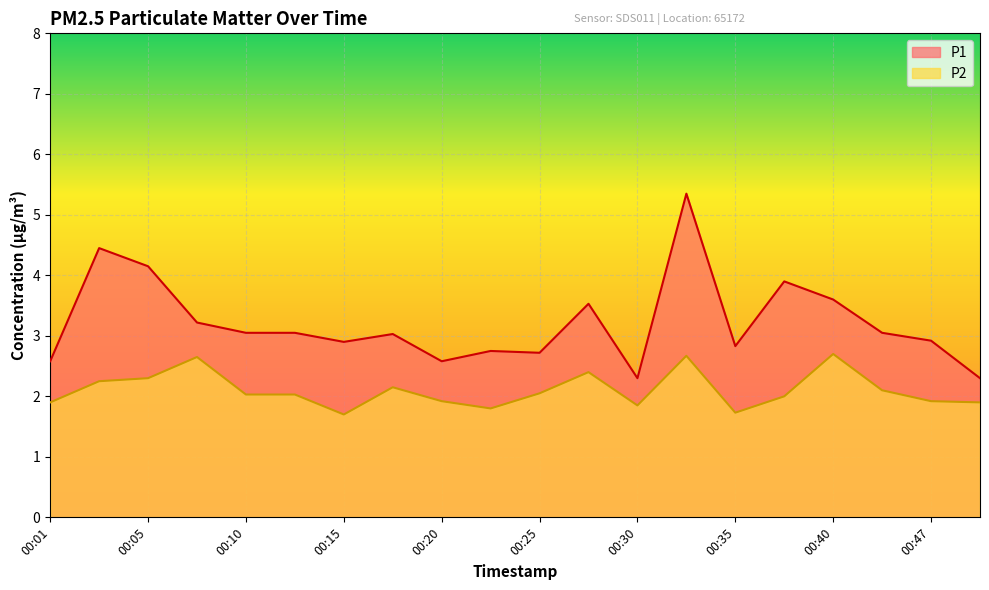

What is the lowest value of the P1 series?

2.3